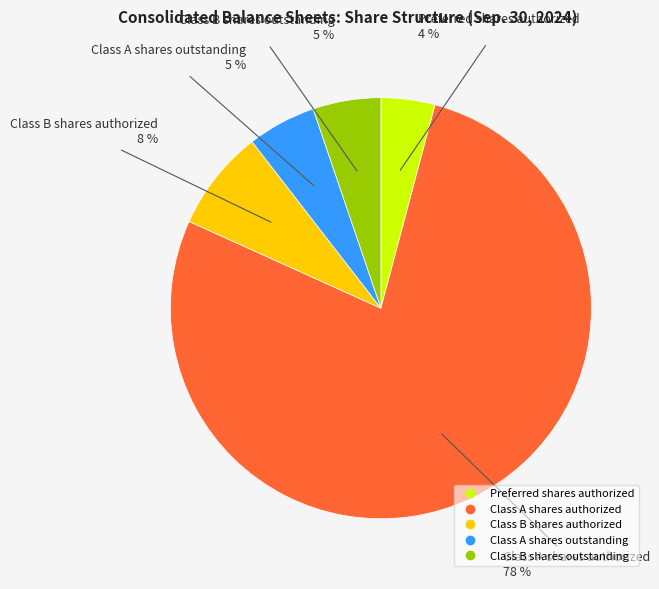

Approximately how many times larger is the value at Preferred shares authorized compared to Class A shares authorized?

0.1